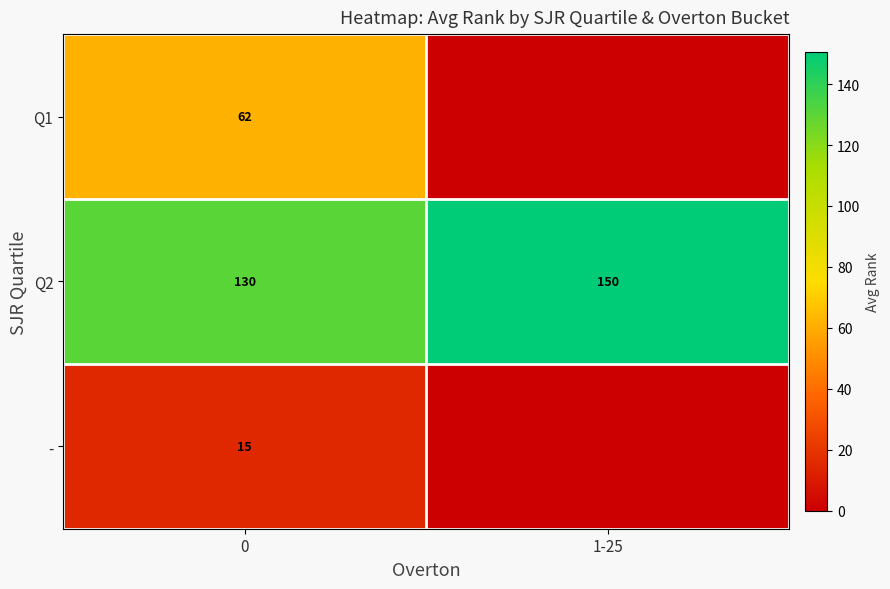

What is the sum of the Q2 values at 0 and 1-25?

280